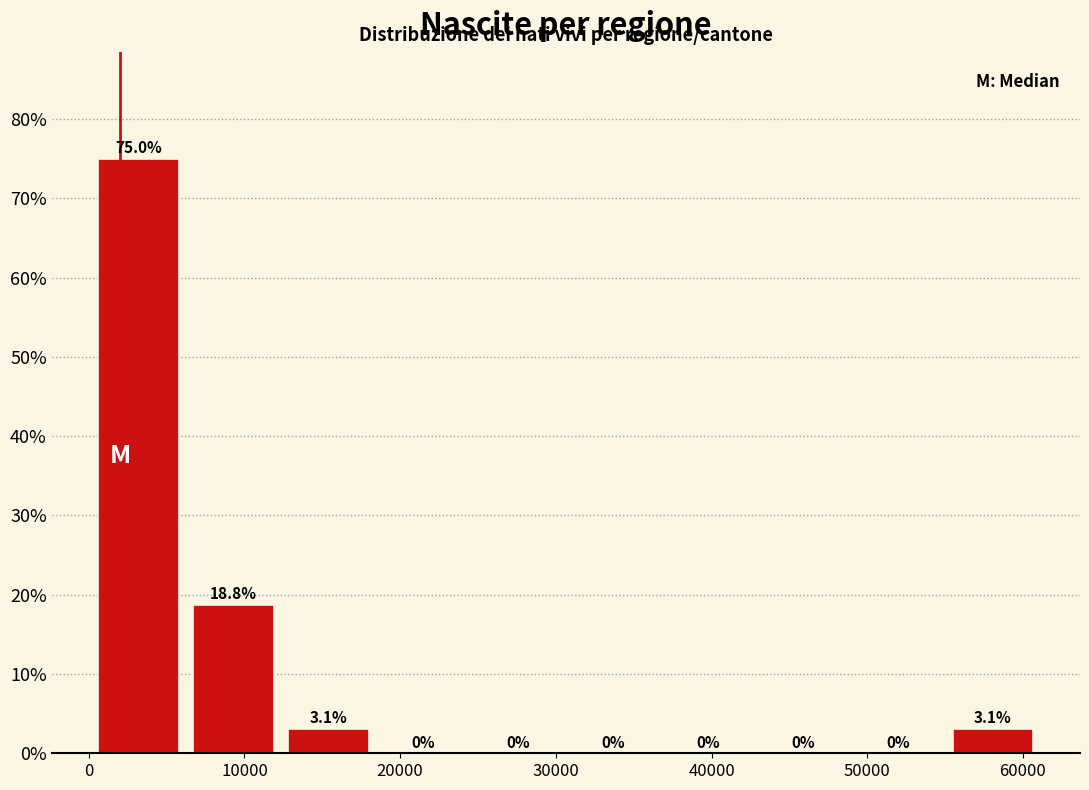

Which range on the x-axis has the tallest bar?

0 to 6000